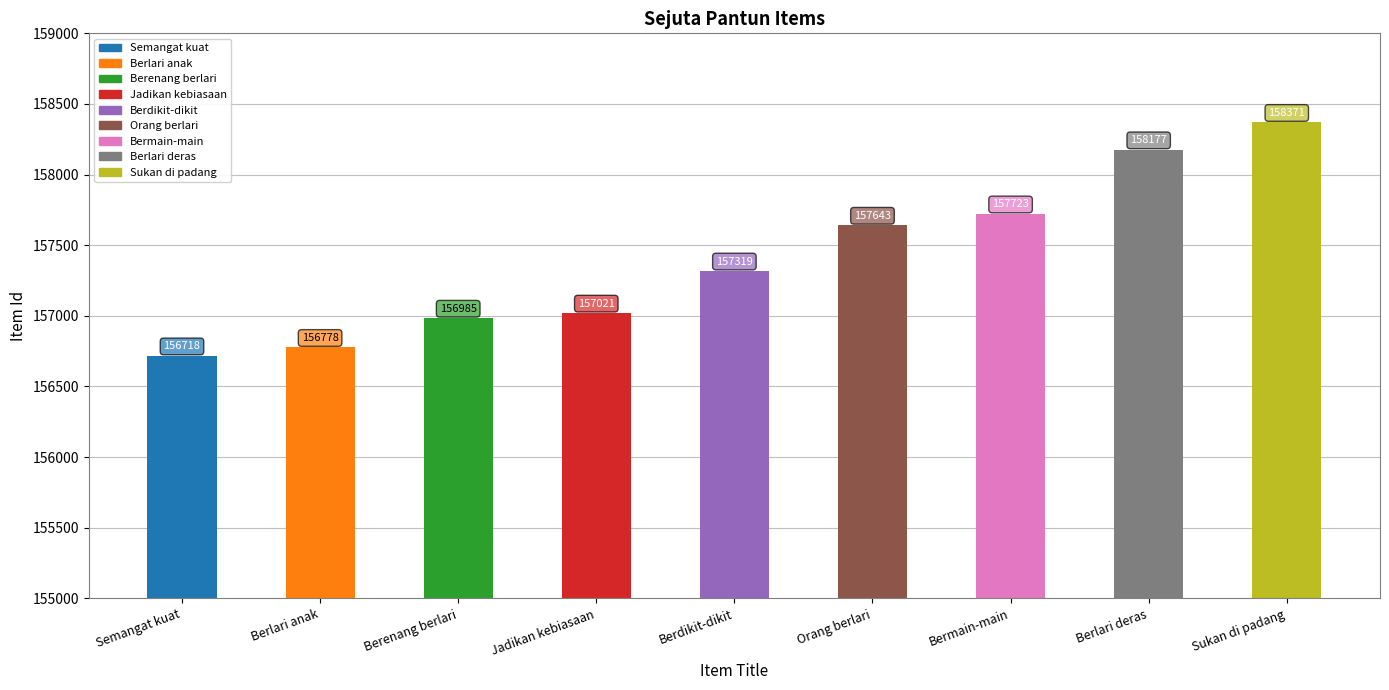

What is the difference between the second highest and minimum values?

1459